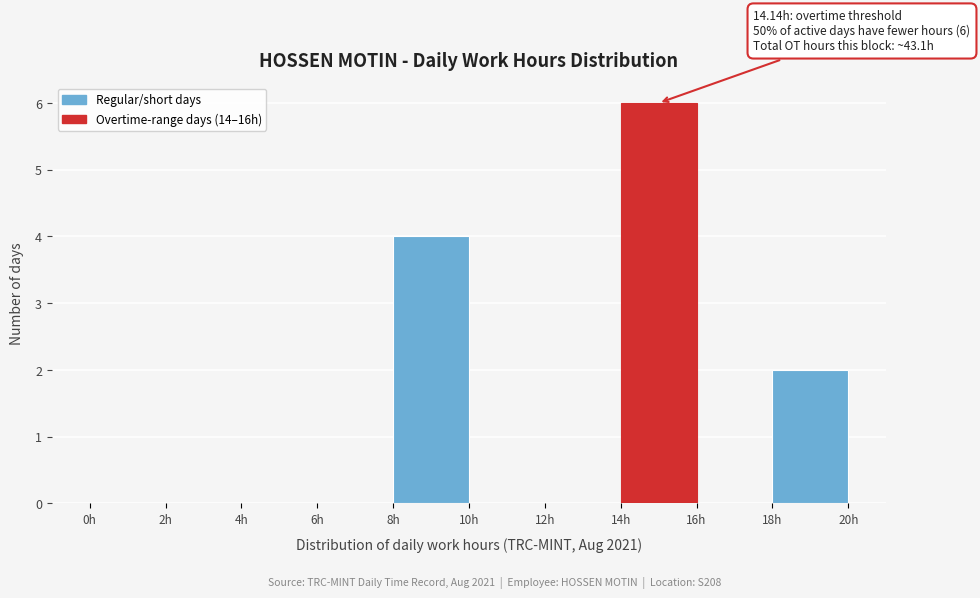

Over which range of the x-axis is the bar tallest?

14 to 16